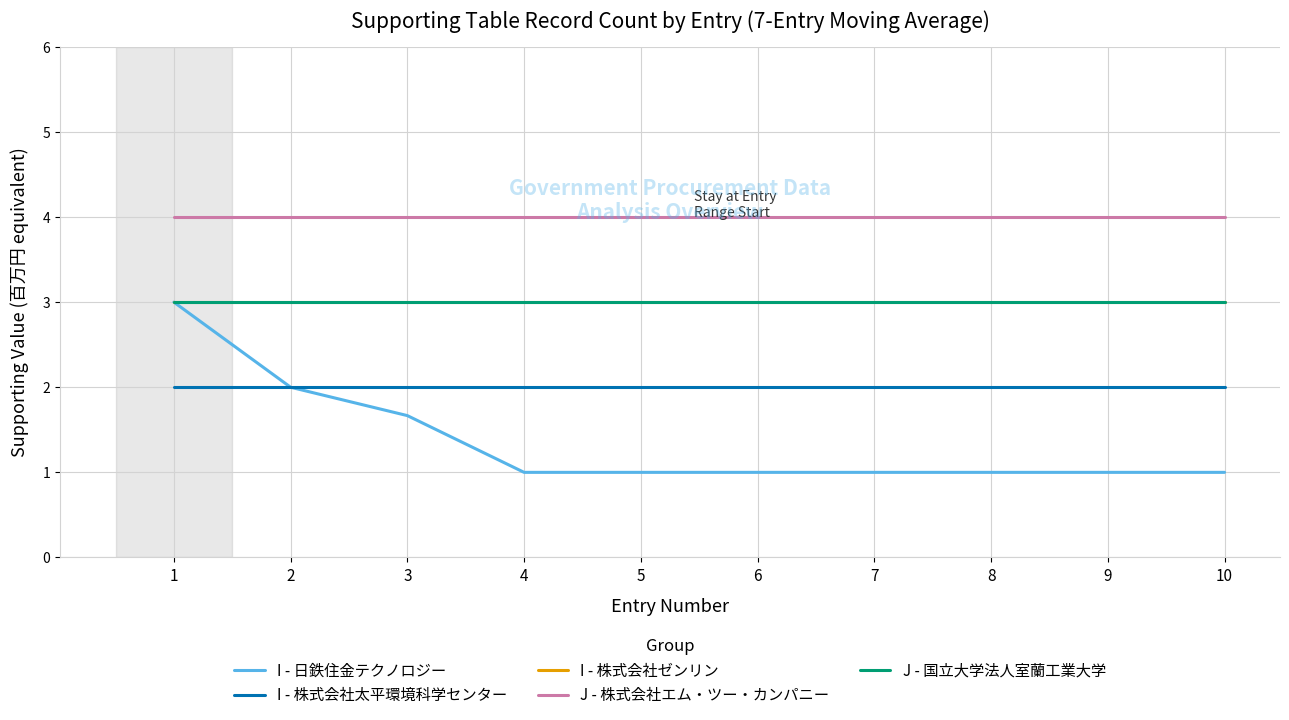

Which category has the lowest value in the I - 株式会社ゼンリン series?

1